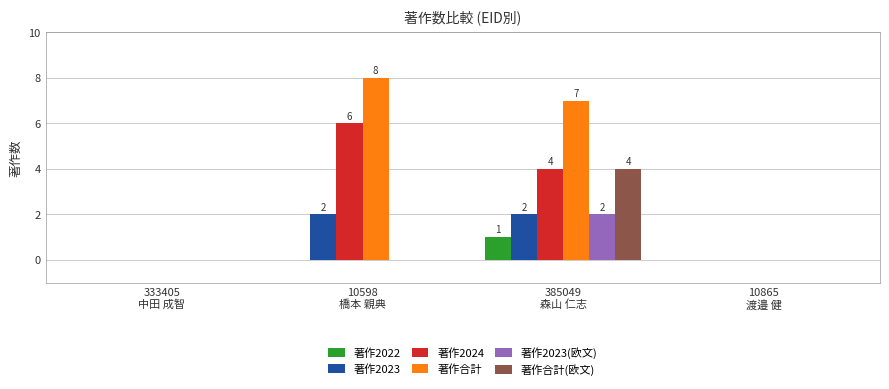

What is the maximum value for 著作合計?

8